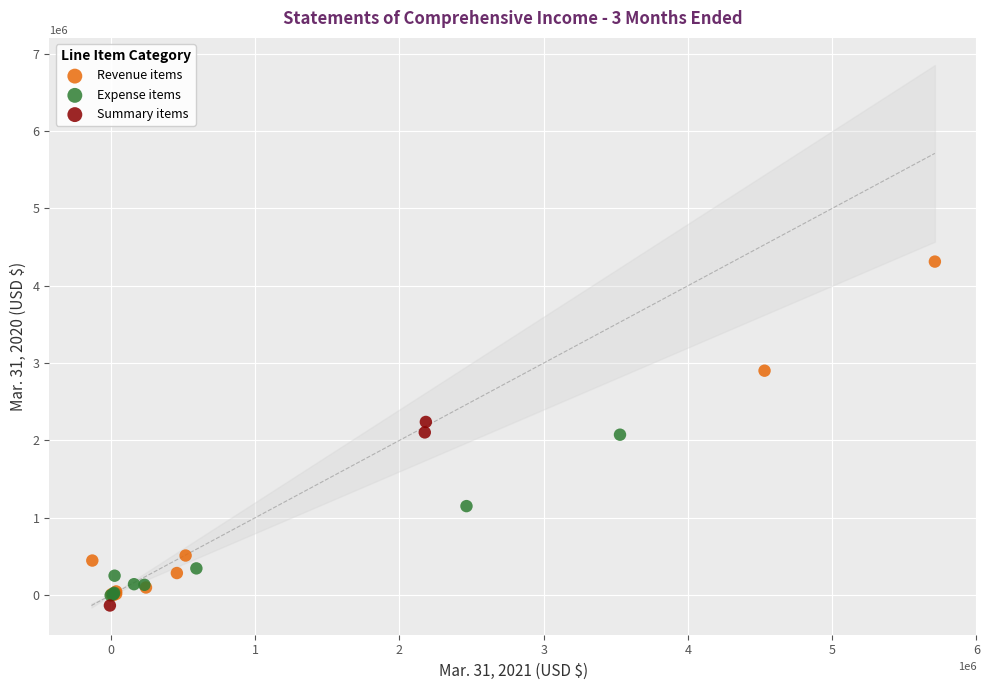

Which series reaches the minimum Y coordinate?

Summary items